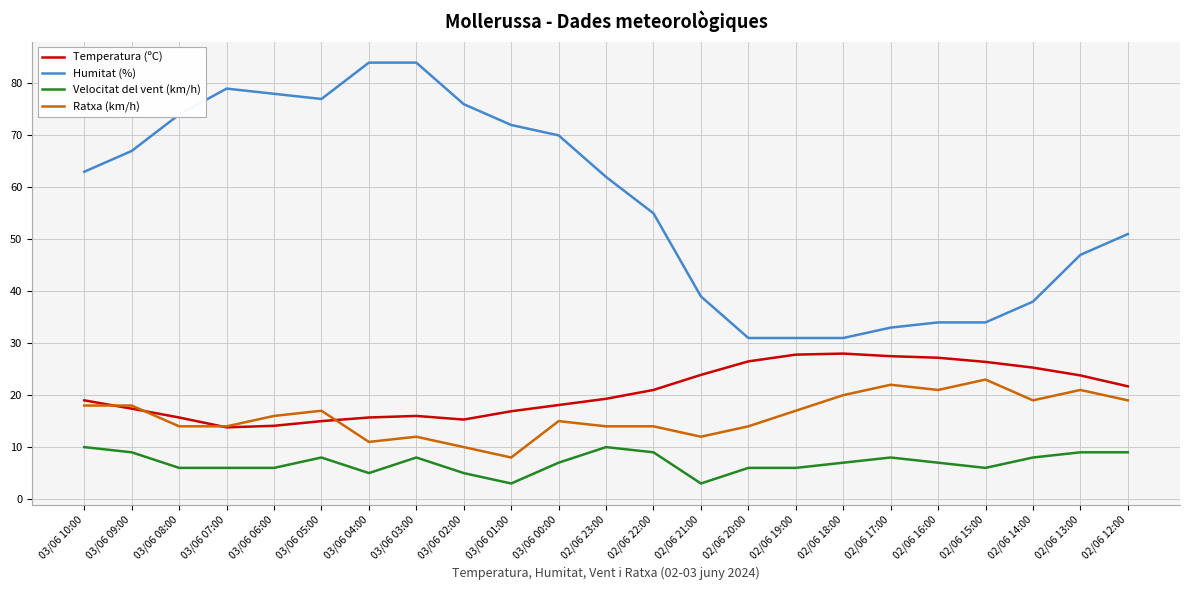

What is the approximate value of Temperatura (ºC) at 03/06 00:00?

18.1